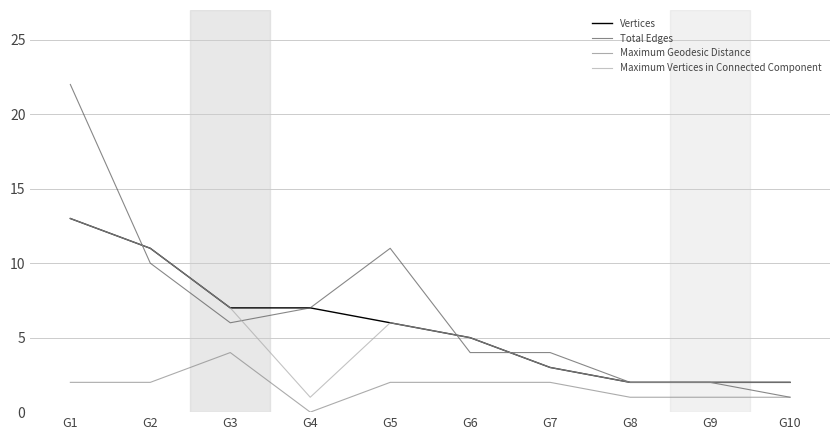

Reading right to left, what are all the values shown in this chart?

Vertices: G10=2	G9=2	G8=2	G7=3	G6=5	G5=6	G4=7	G3=7	G2=11	G1=13
Total Edges: G10=1	G9=2	G8=2	G7=4	G6=4	G5=11	G4=7	G3=6	G2=10	G1=22
Maximum Geodesic Distance: G10=1	G9=1	G8=1	G7=2	G6=2	G5=2	G4=0	G3=4	G2=2	G1=2
Maximum Vertices in Connected Component: G10=2	G9=2	G8=2	G7=3	G6=5	G5=6	G4=1	G3=7	G2=11	G1=13